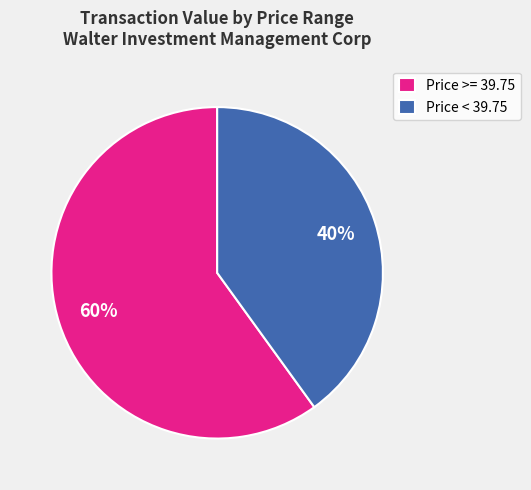

Is the sum of Price < 39.75 and Price >= 39.75 greater than half?

Yes